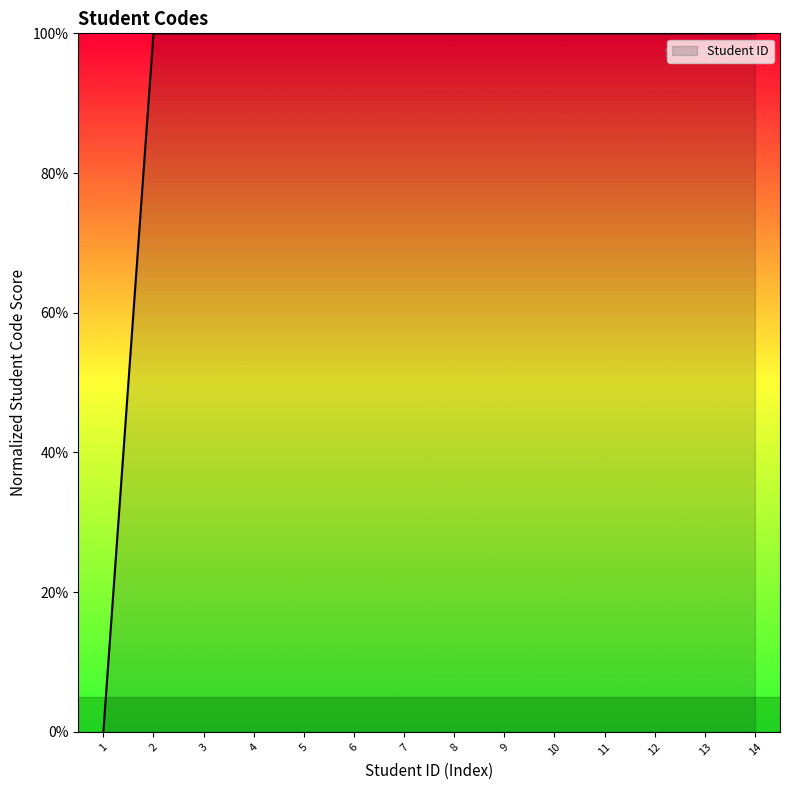

Where does the data first go above 99?

2